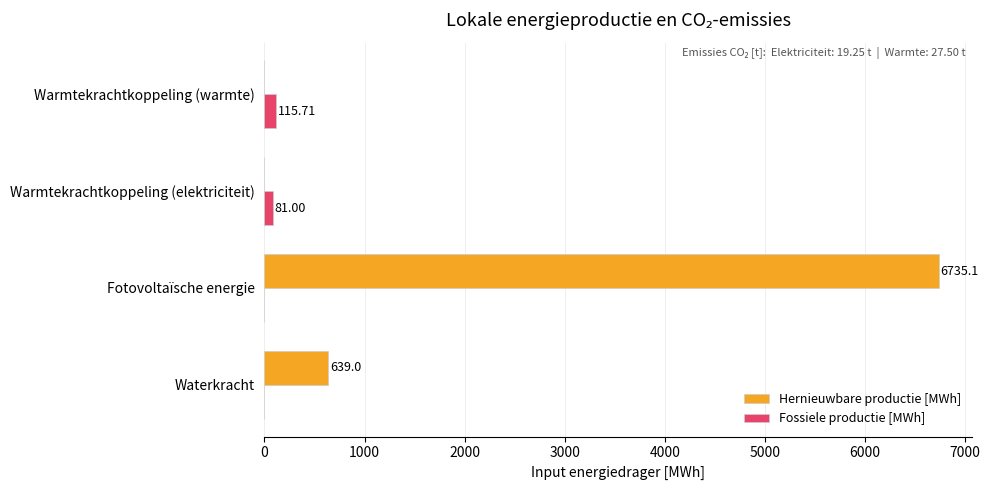

At which category is the sum across all series the highest?

Fotovoltaïsche energie